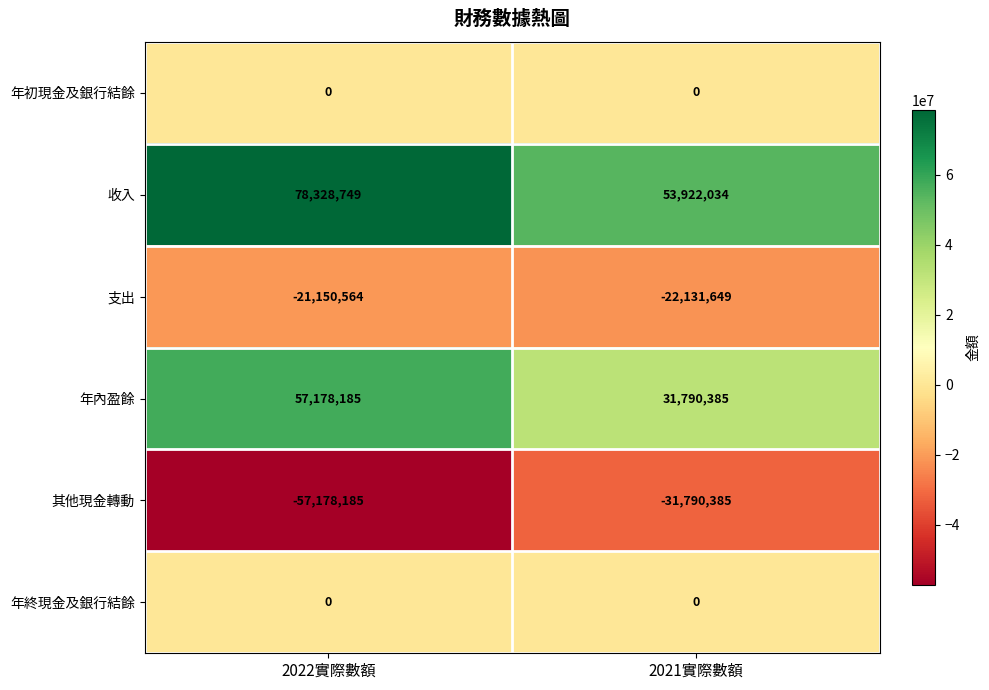

The 支出 series shows -21150564 at 2022實際數額. True or false?

True